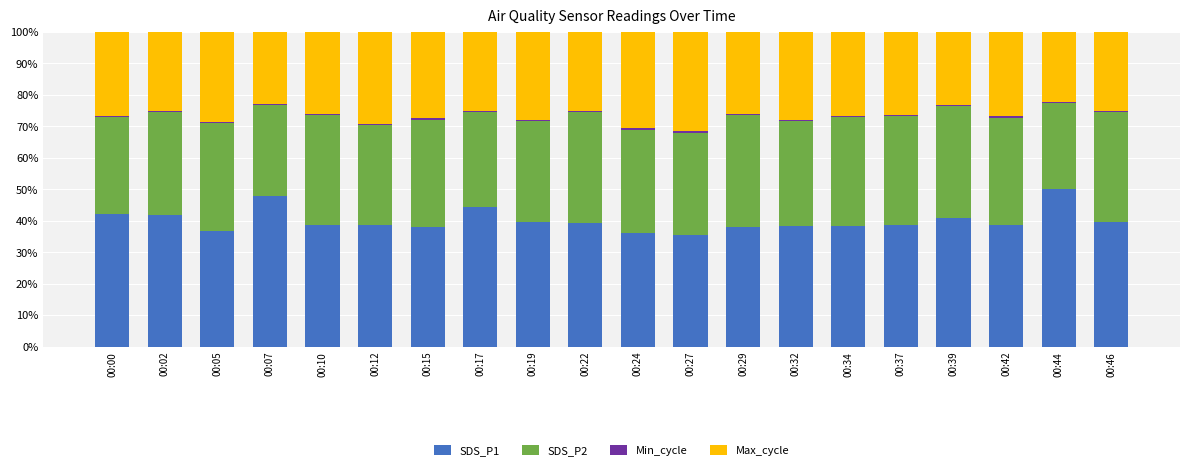

What is the lowest value of the SDS_P1 series?

35.5